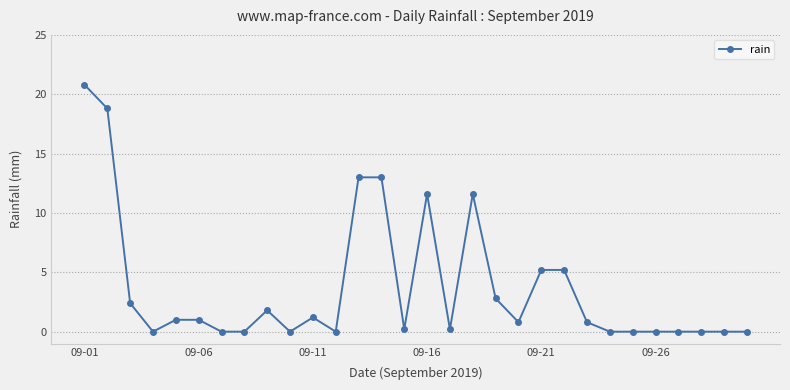

Reading left to right, what are all the values shown in this chart?

20.8	18.8	2.4	0.0	1.0	1.0	0.0	0.0	1.8	0.0	1.2	0.0	13.0	13.0	0.2	11.6	0.2	11.6	2.8	0.8	5.2	5.2	0.8	0.0	0.0	0.0	0.0	0.0	0.0	0.0